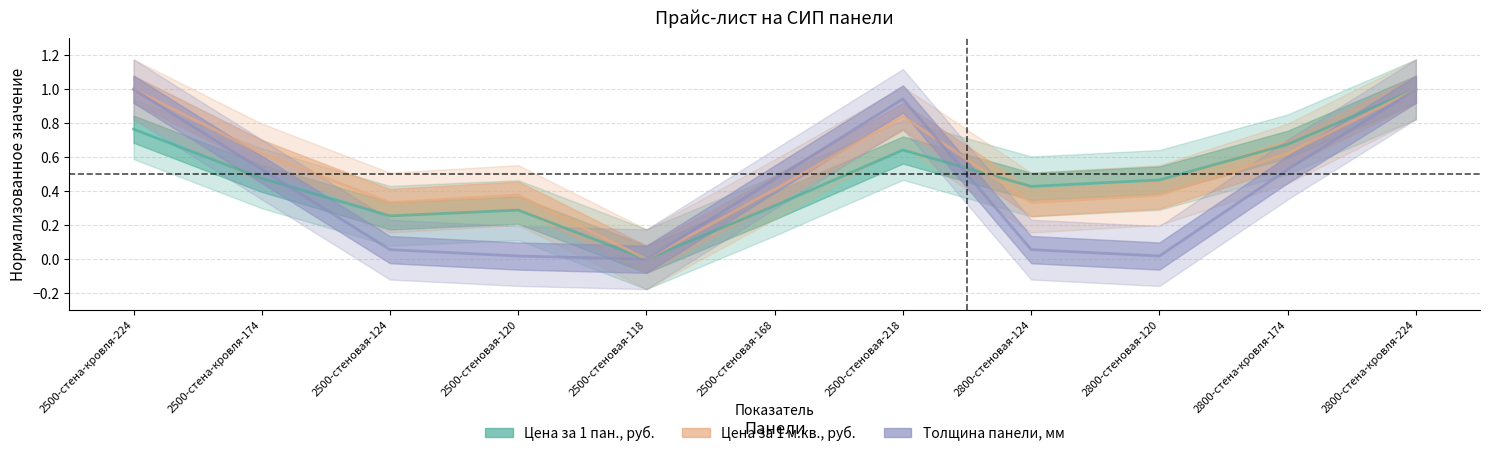

What are all the series names shown in the legend?

Цена за 1 пан., руб., Цена за 1 м.кв., руб., Толщина панели, мм